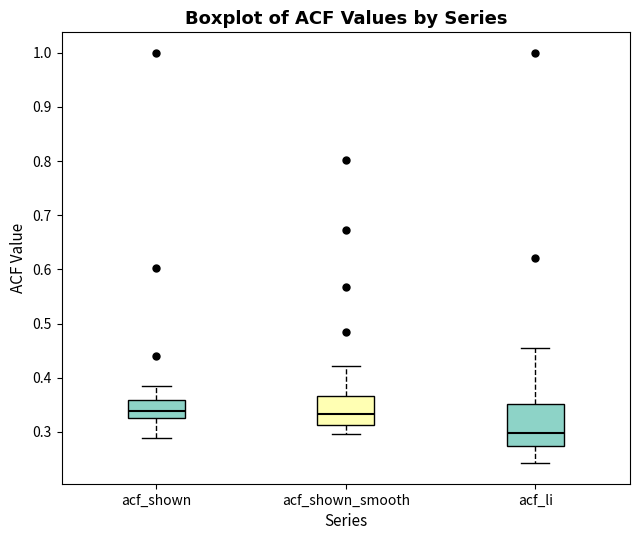

Which box is the tallest, from its lower edge to its upper edge?

acf_li